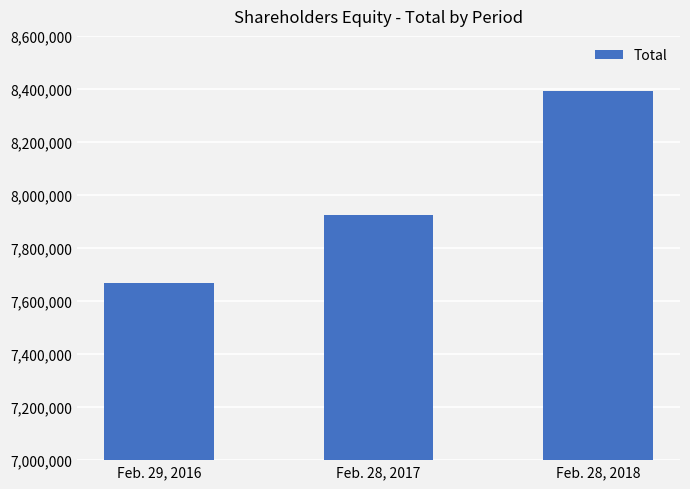

What is the smallest value displayed?

7667610